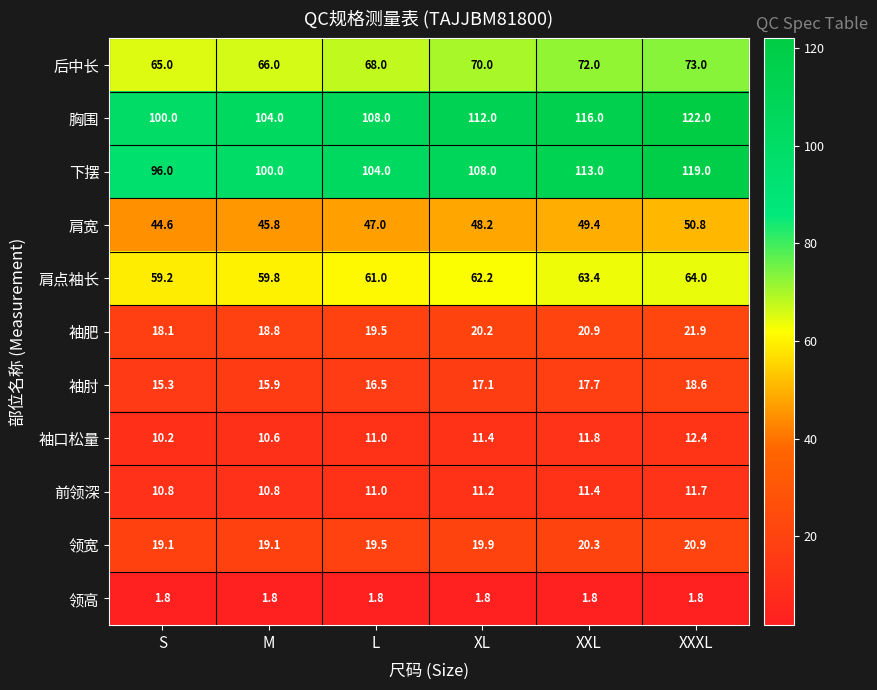

Which series has the largest total across all categories?

胸围